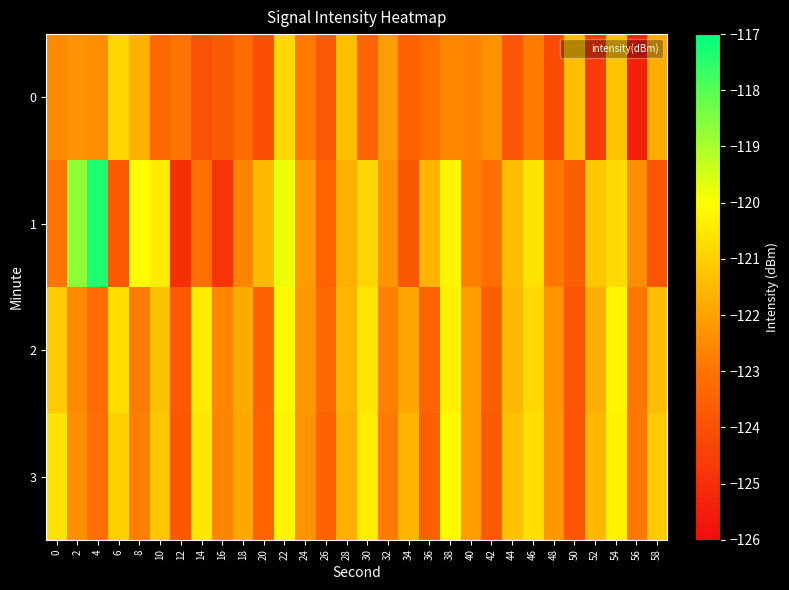

Reading left to right, transcribe all the data shown in this chart.

0: 0=-122.4	2=-122.3	4=-122.4	6=-120.9	8=-121.7	10=-123.3	12=-122.9	14=-124.0	16=-123.7	18=-123.2	20=-124.0	22=-120.8	24=-122.8	26=-123.7	28=-121.4	30=-123.4	32=-122.1	34=-123.5	36=-123.1	38=-122.5	40=-122.7	42=-122.3	44=-123.8	46=-122.8	48=-124.1	50=-121.4	52=-124.6	54=-121.3	56=-125.4	58=-121.8
1: 0=-122.9	2=-118.6	4=-117.3	6=-123.7	8=-120.0	10=-120.4	12=-125.0	14=-123.1	16=-124.8	18=-122.6	20=-121.5	22=-119.8	24=-122.1	26=-123.4	28=-121.7	30=-120.9	32=-122.3	34=-123.8	36=-121.6	38=-120.2	40=-122.7	42=-123.1	44=-121.4	46=-120.6	48=-122.9	50=-123.6	52=-121.2	54=-120.8	56=-122.4	58=-123.9
2: 0=-121.1	2=-122.5	4=-123.2	6=-120.7	8=-122.8	10=-121.3	12=-123.7	14=-120.4	16=-122.6	18=-121.8	20=-123.5	22=-120.1	24=-122.2	26=-123.3	28=-121.6	30=-120.5	32=-122.7	34=-121.9	36=-123.4	38=-120.3	40=-122.1	42=-123.6	44=-121.5	46=-120.8	48=-122.3	50=-123.9	52=-121.7	54=-120.2	56=-122.9	58=-121.4
3: 0=-120.6	2=-122.4	4=-123.1	6=-121.0	8=-122.7	10=-121.2	12=-123.8	14=-120.5	16=-122.6	18=-121.9	20=-123.4	22=-120.2	24=-122.3	26=-123.5	28=-121.7	30=-120.4	32=-122.8	34=-121.6	36=-123.6	38=-120.1	40=-122.1	42=-123.7	44=-121.3	46=-120.7	48=-122.2	50=-123.9	52=-121.5	54=-120.3	56=-122.9	58=-121.1